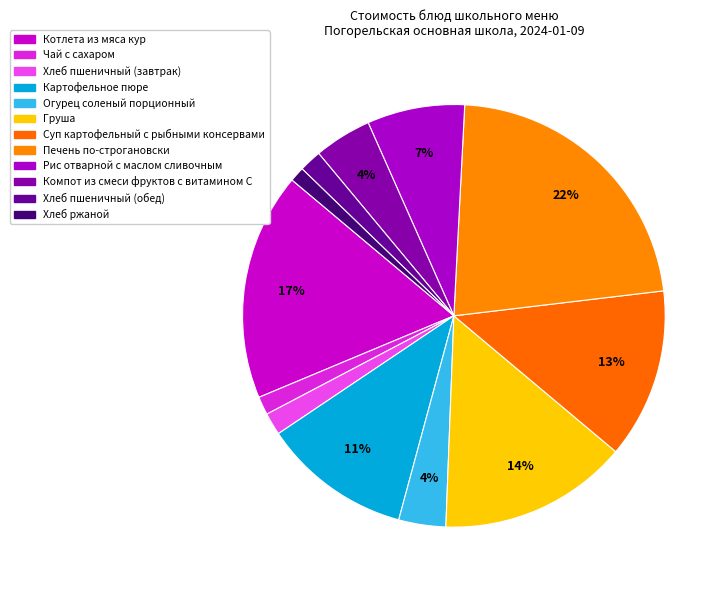

The Хлеб пшеничный (обед) slice represents 2% of the pie. True or false?

True